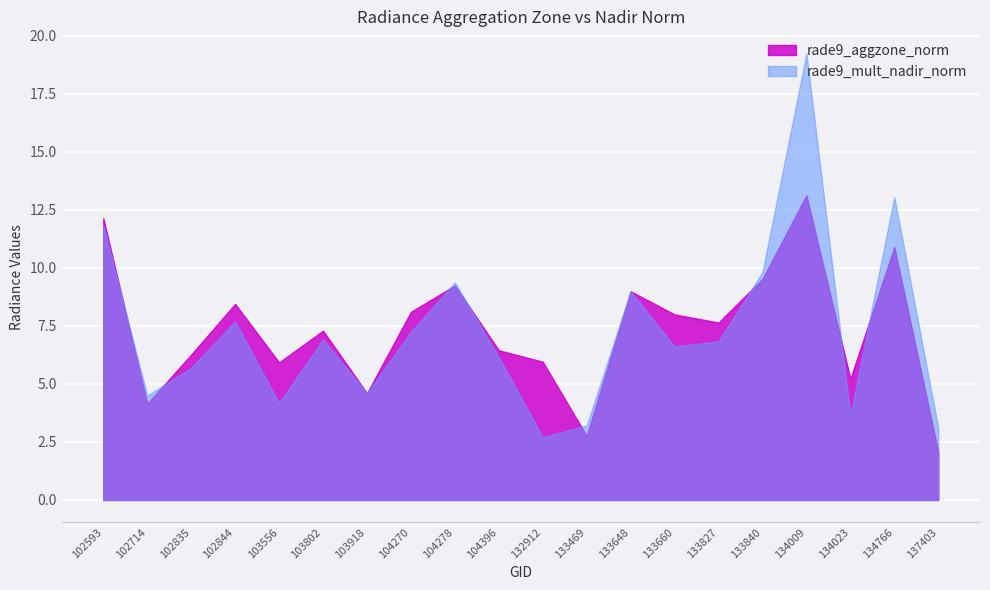

Which series has the largest total across all categories?

rade9_aggzone_norm